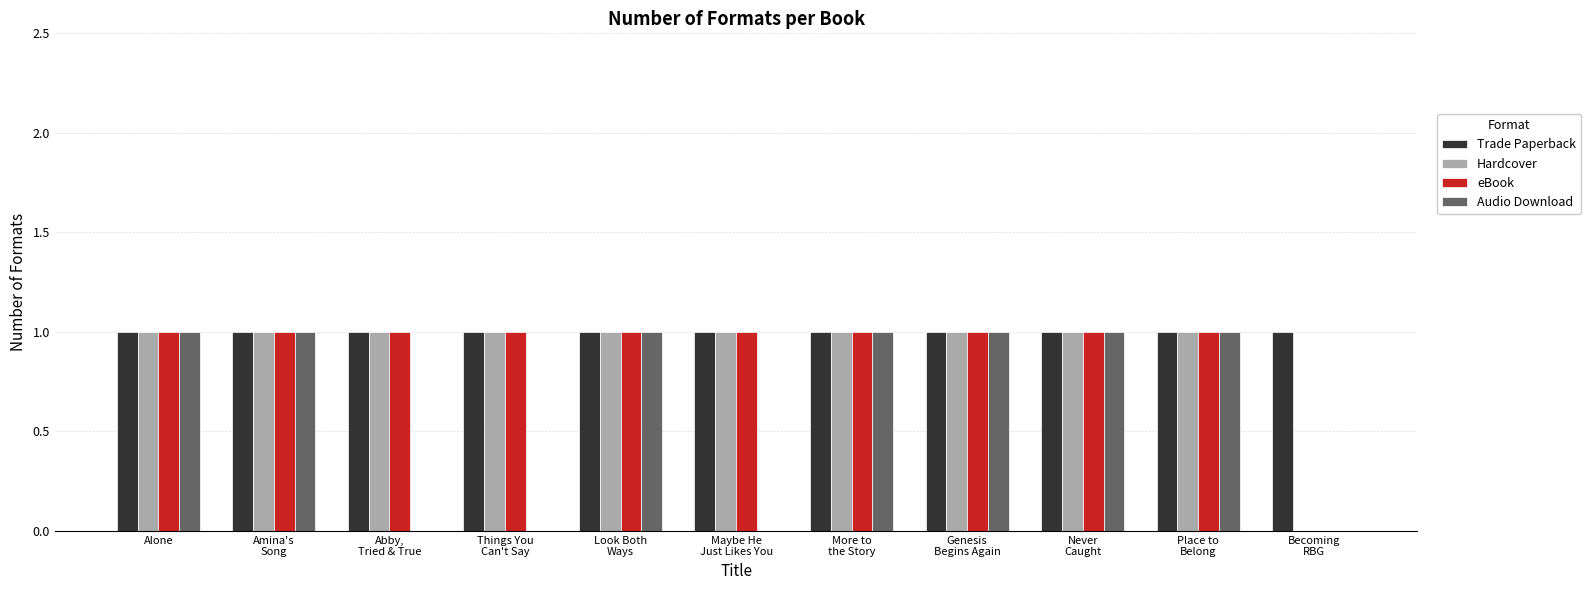

What is the sum of all eBook values?

10